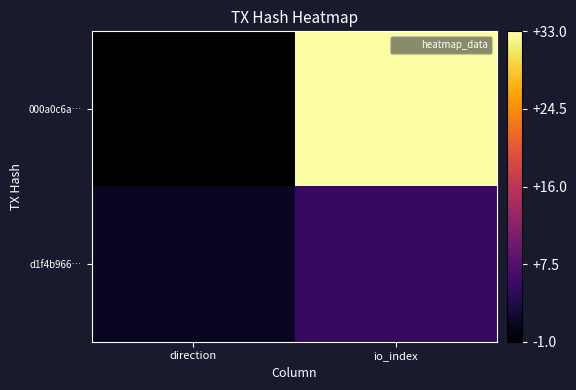

Between io_index and direction, which is larger?

io_index